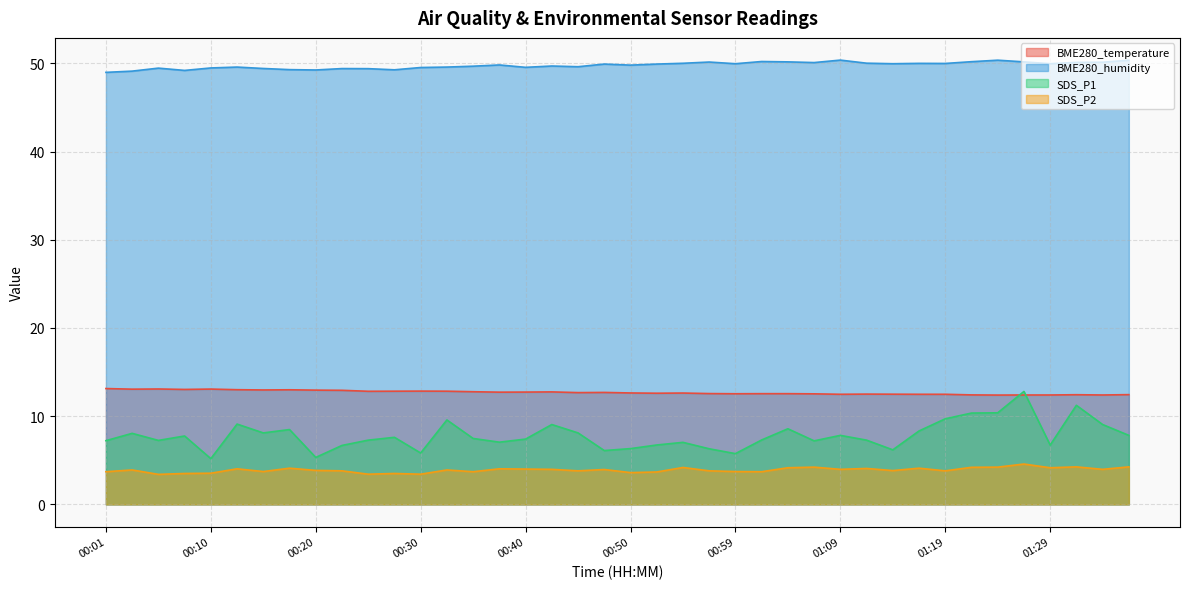

What position from the right is 00:15?

34